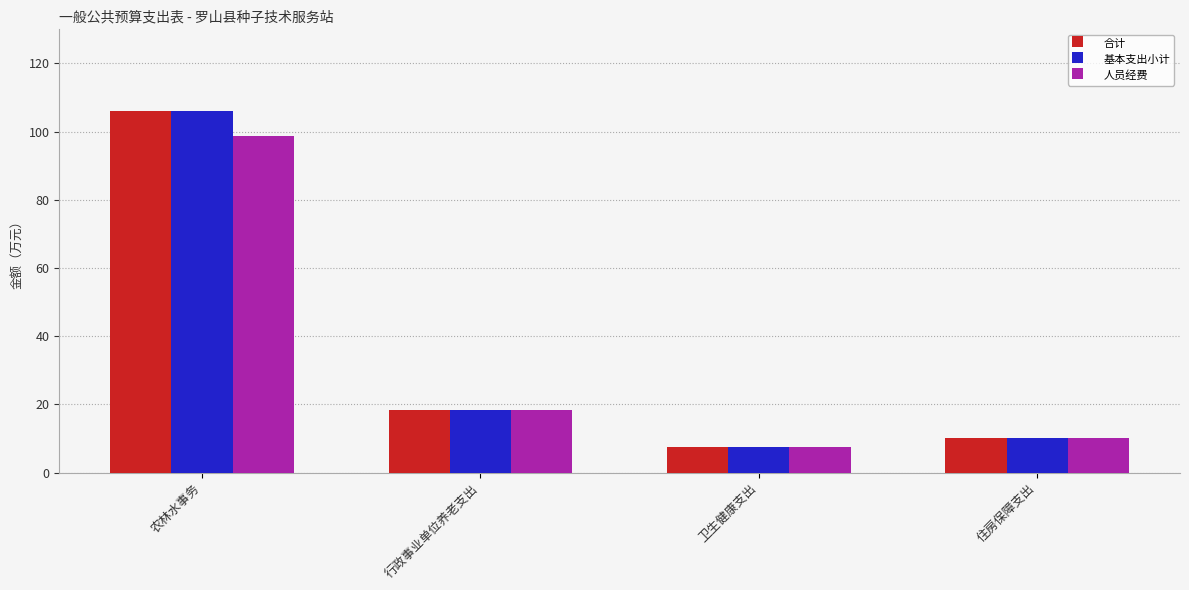

What are all the series names shown in the legend?

合计, 基本支出小计, 人员经费